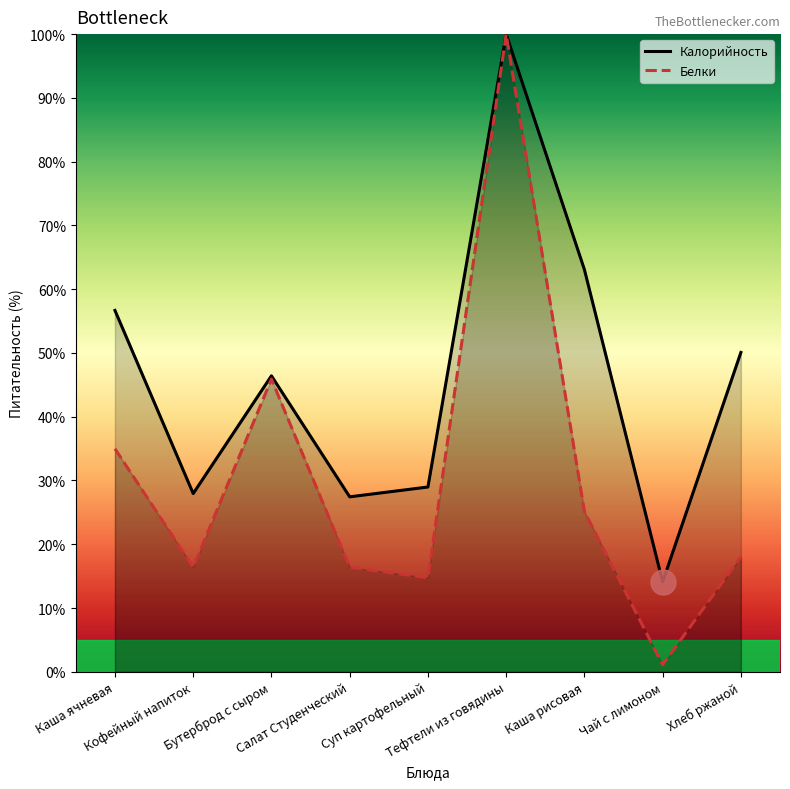

How many lines are shown in the chart?

2